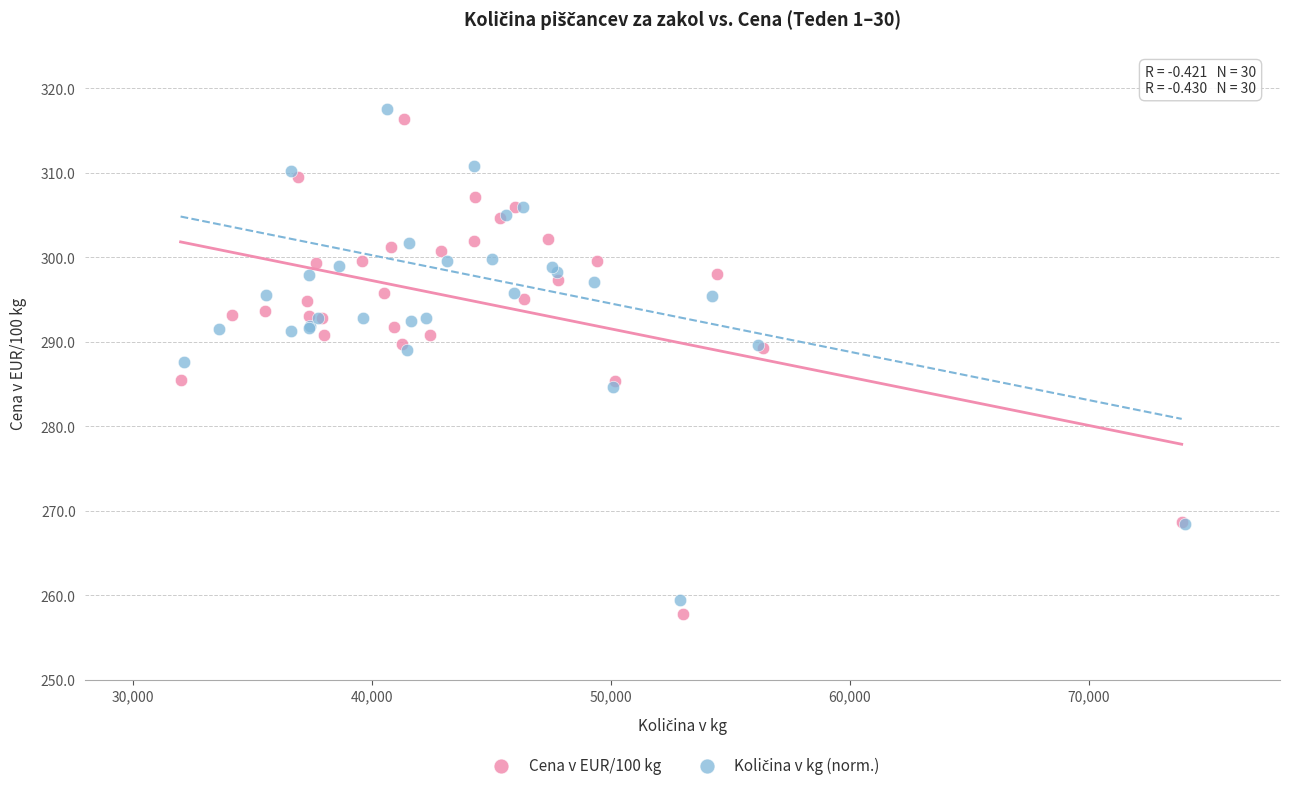

Which series has the widest spread of Y values?

Cena v EUR/100 kg